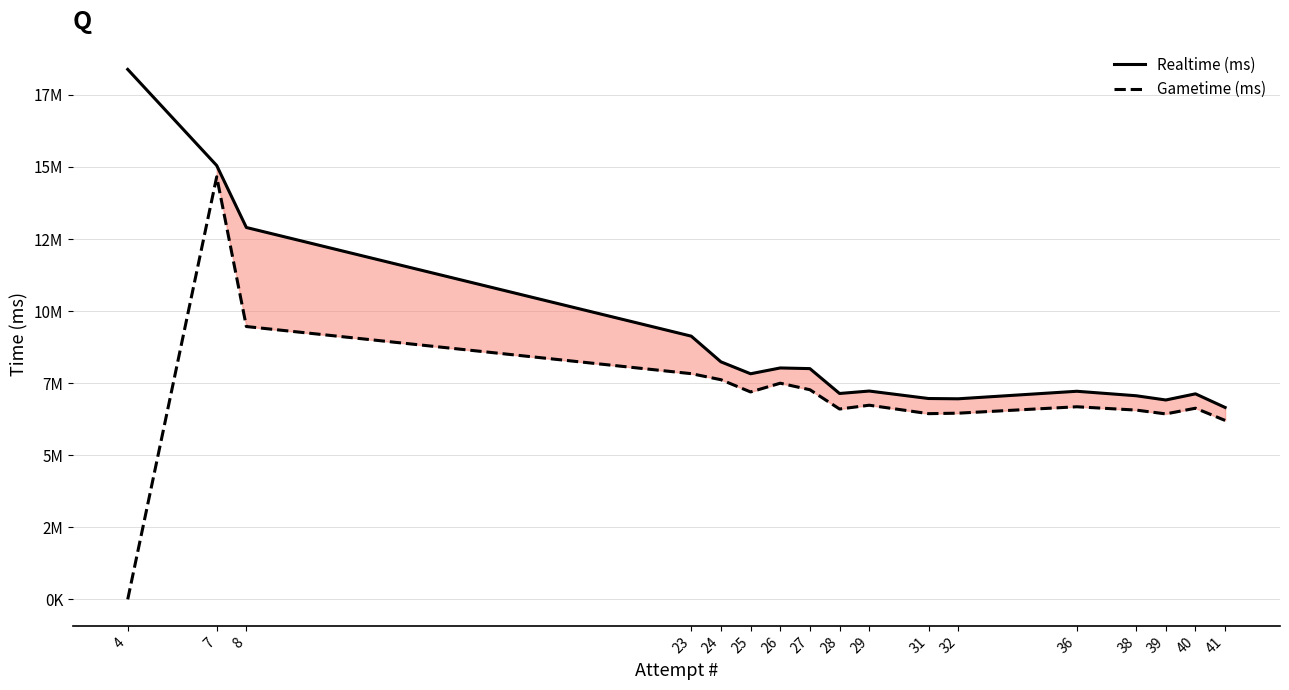

What is the average value of the Gametime (ms) series?

7076181